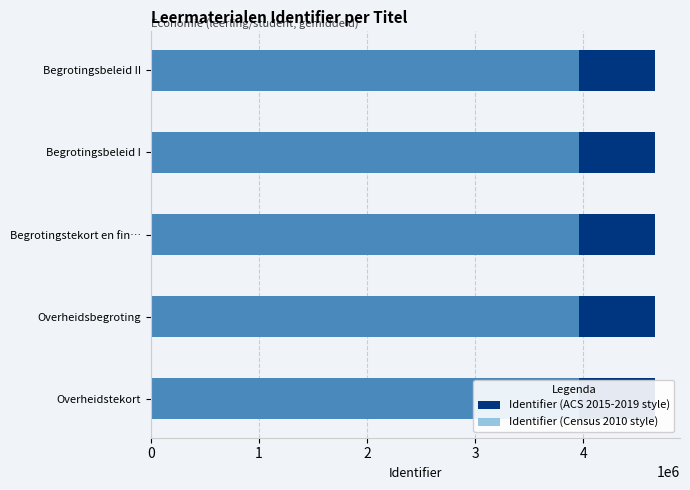

Reading right to left, transcribe all the data shown in this chart.

Identifier (ACS 2015-2019 style): 4662087.0	4662084.0	4662078.0	4662073.0	4662072.0
Identifier (Census 2010 style): 3962773.9	3962771.4	3962766.3	3962762.0	3962761.2